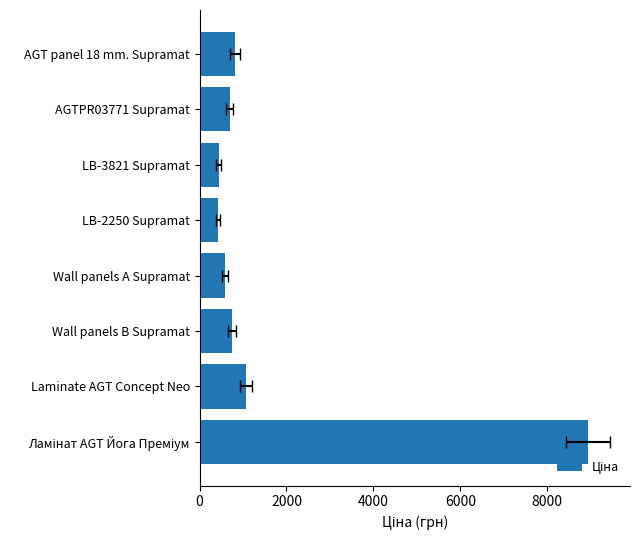

What is the value of the 6th bar from the left?

752.2